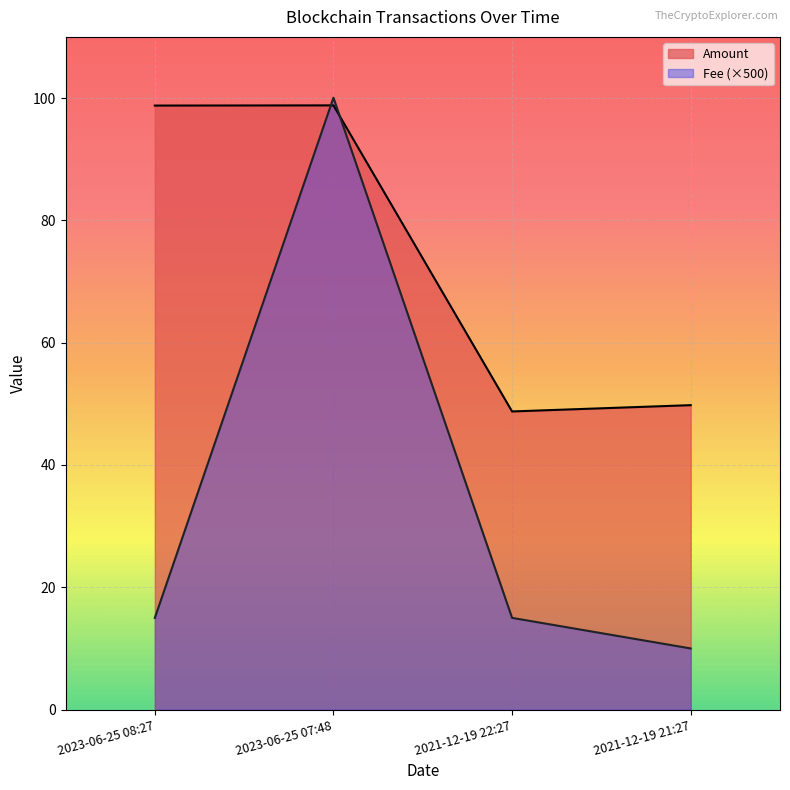

What is the maximum value for Fee?

100.0